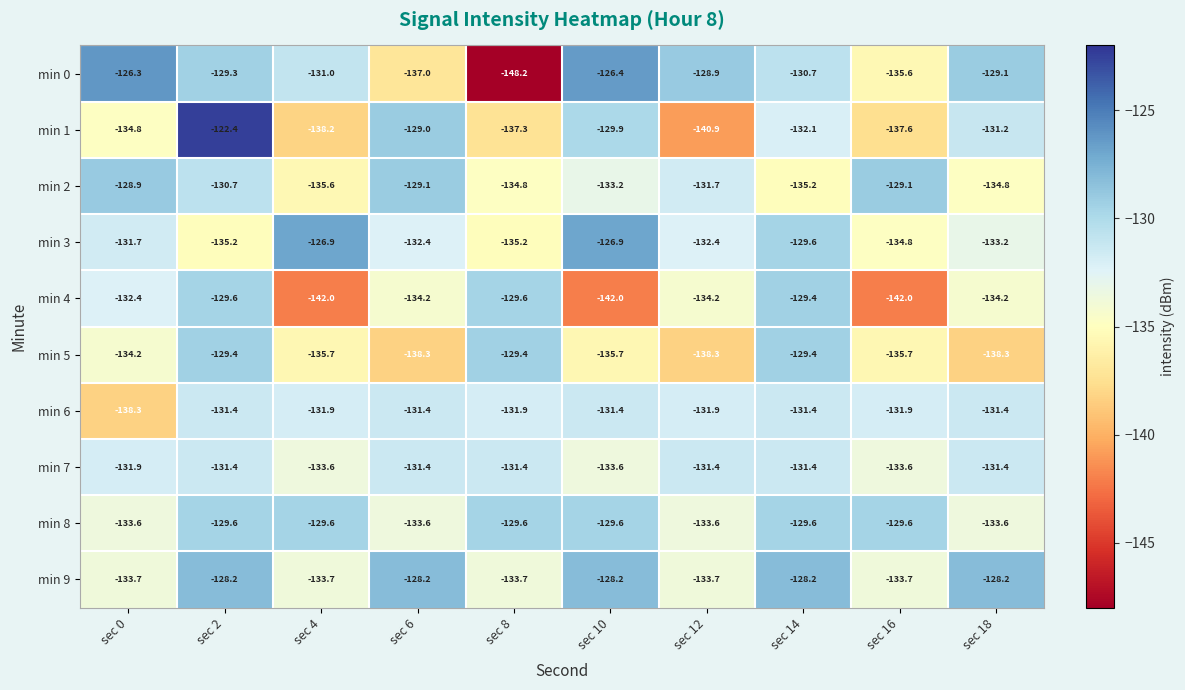

Between sec 12 and sec 16, which series saw the biggest shift?

min 4